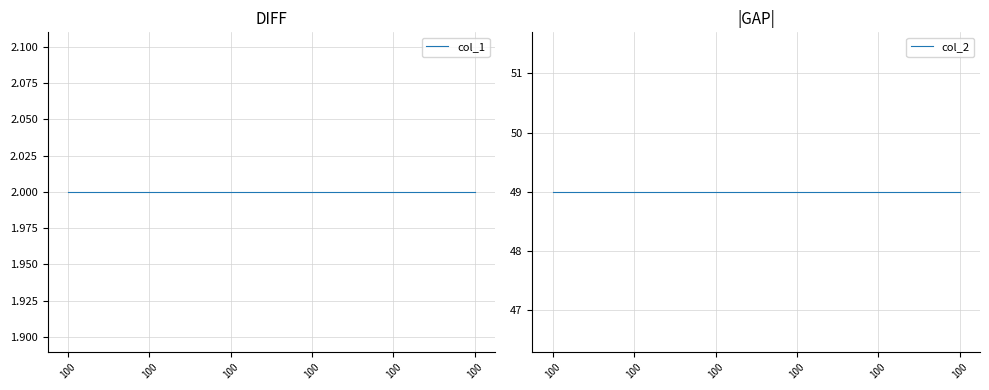

Is it true that col_2 equals 49 at 100?

True